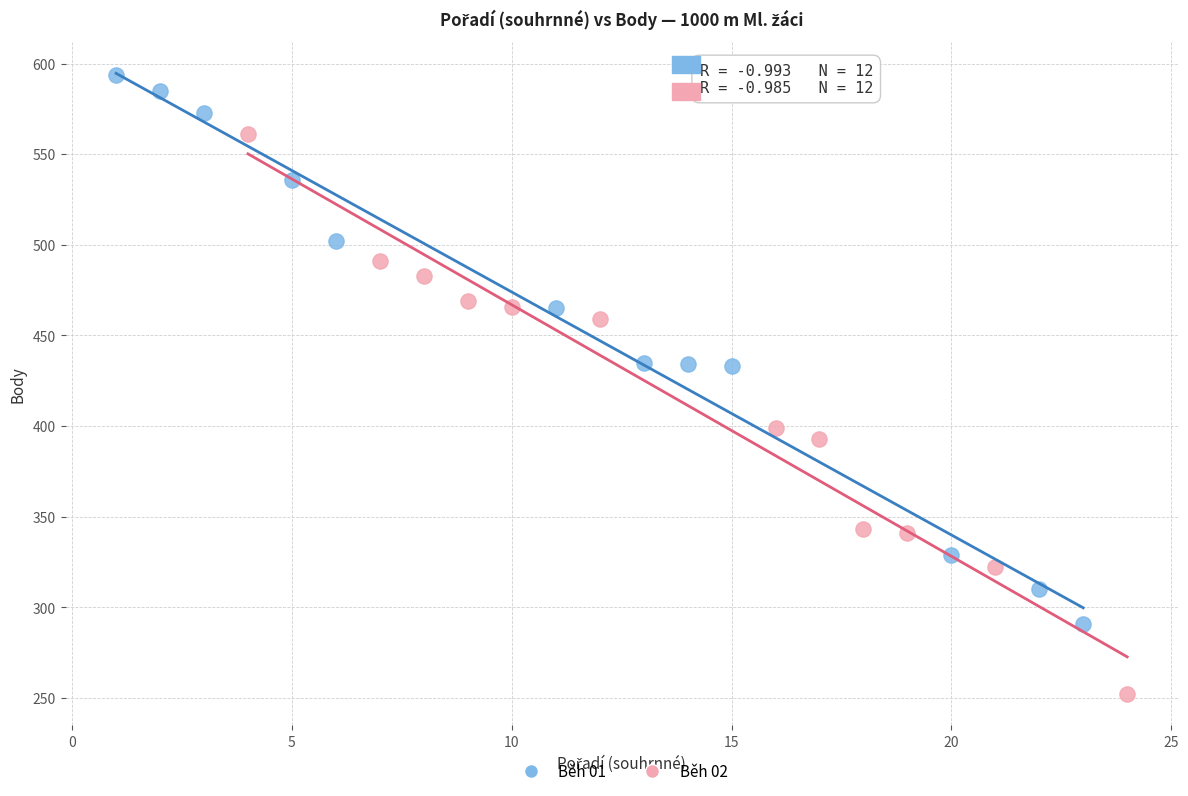

Which series reaches the minimum Y coordinate?

Běh 02